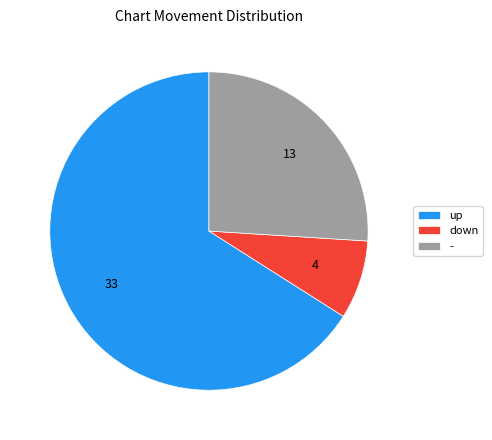

The up slice represents 66% of the pie. True or false?

True